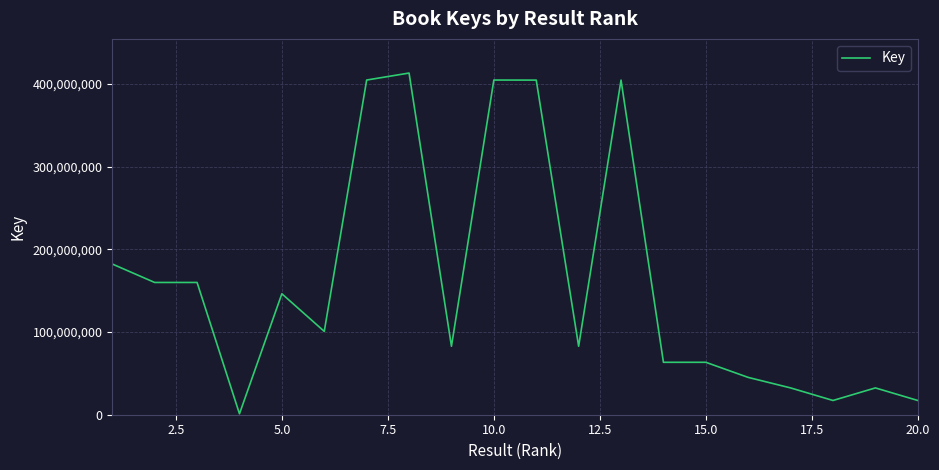

What is the difference between the maximum and minimum values?

412149460